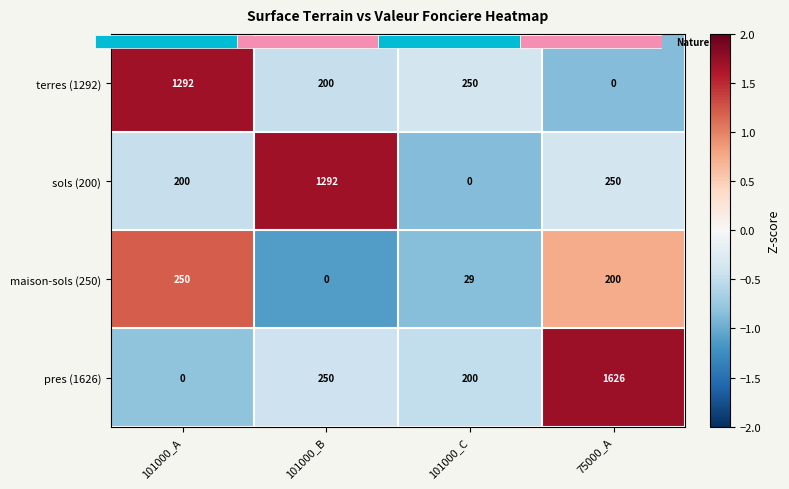

Between 101000_C and 101000_B, which is larger?

101000_C